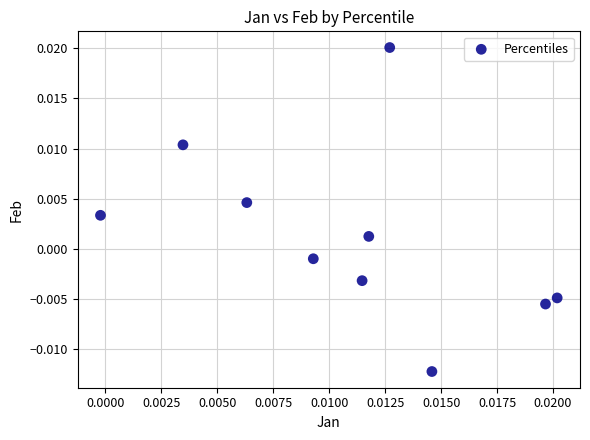

How many points are shown in the scatter plot?

10